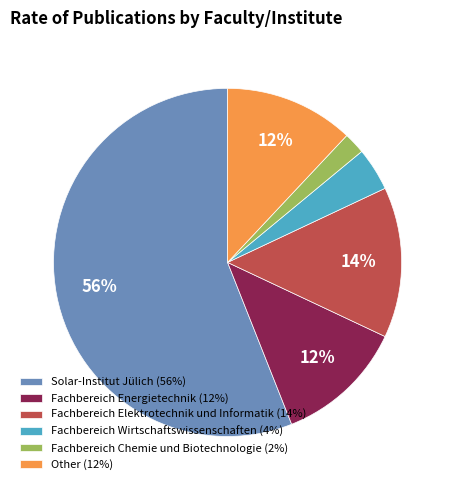

What percentage is the Other slice, to the nearest percent?

12%